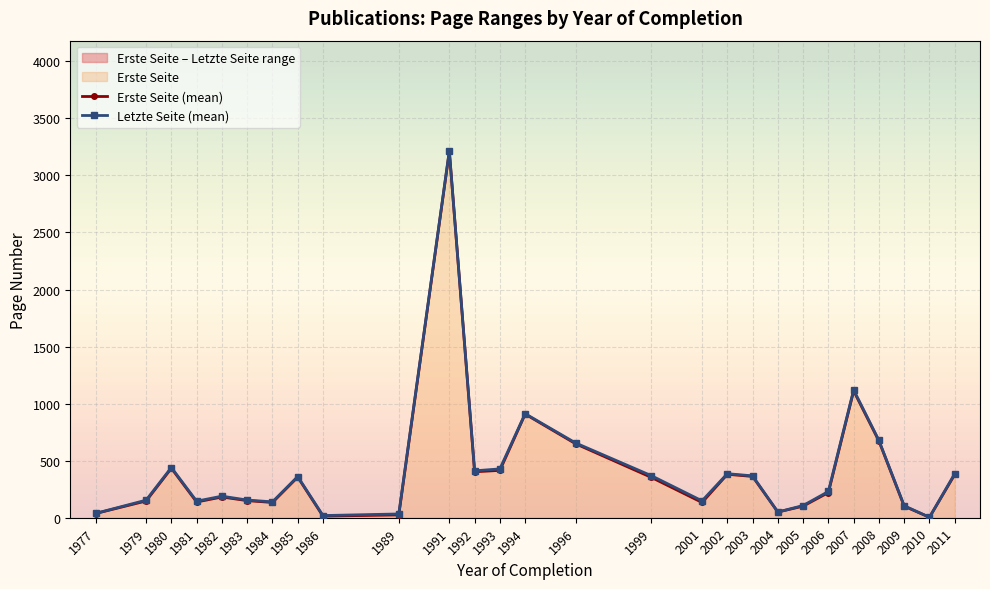

At which label is Letzte Seite (mean) closest to 1610?

2007